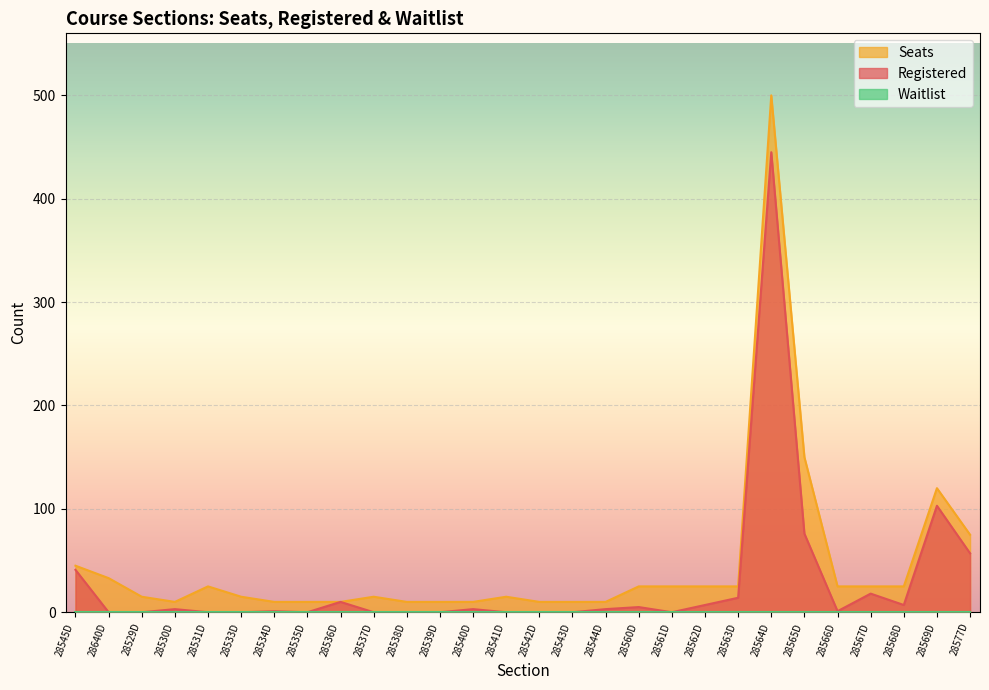

How many interior local peaks does the Registered series have?

8